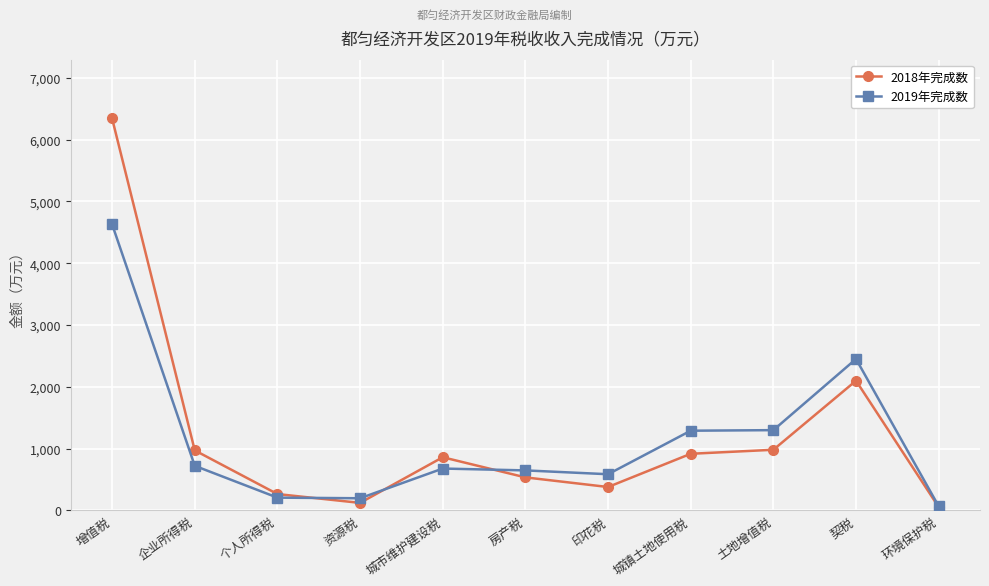

Where is 2018年完成数 nearest to the value 3198?

契税